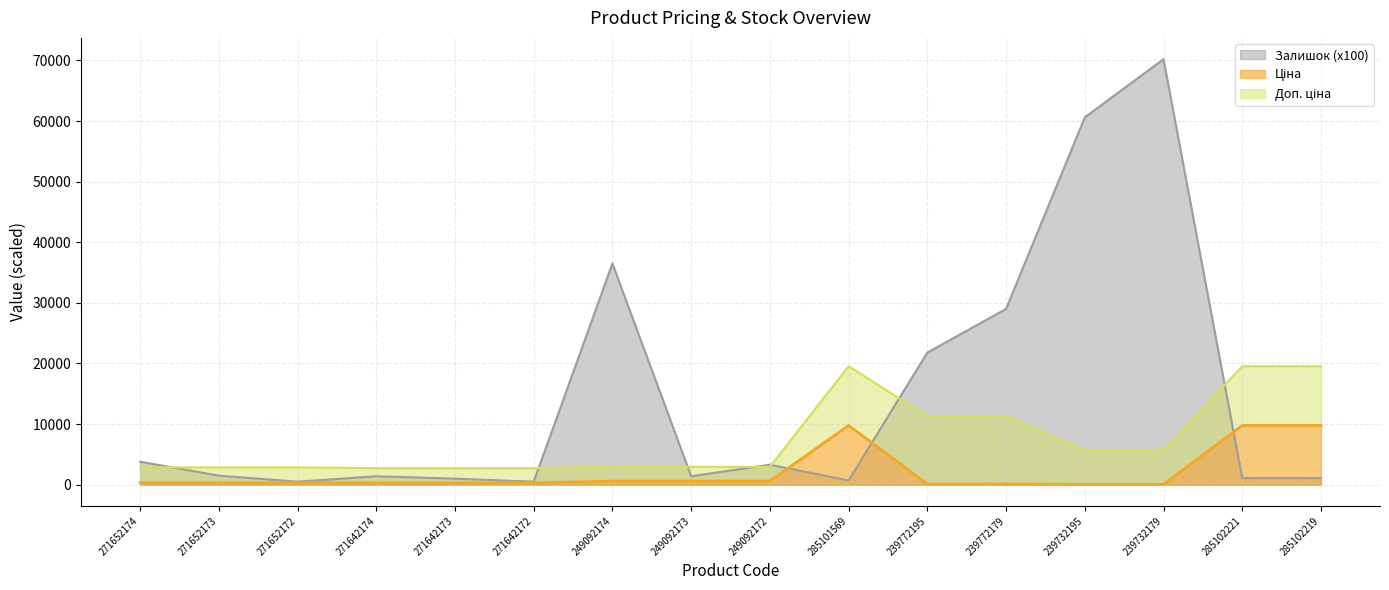

Rank the categories by Залишок value from highest to lowest.

239732179, 239732195, 249092174, 239772179, 239772195, 271652174, 249092172, 271652173, 271642174, 249092173, 285102221, 285102219, 271642173, 285101569, 271652172, 271642172